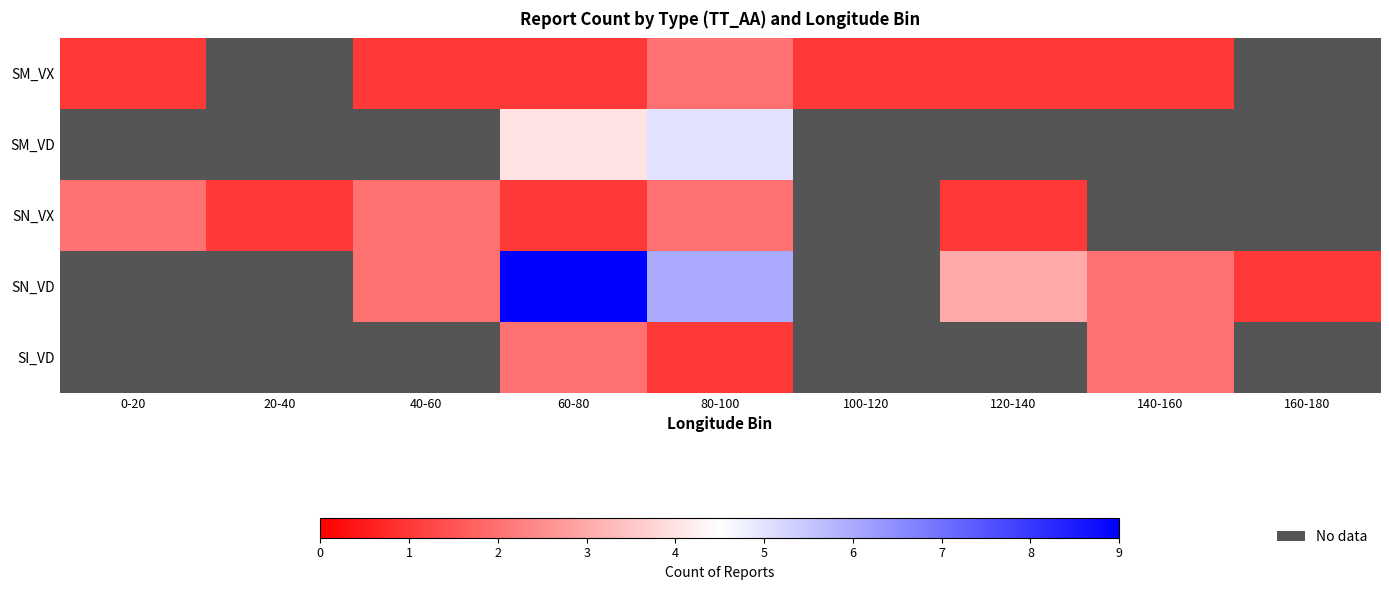

How many positive values does the SM_VD series have?

7